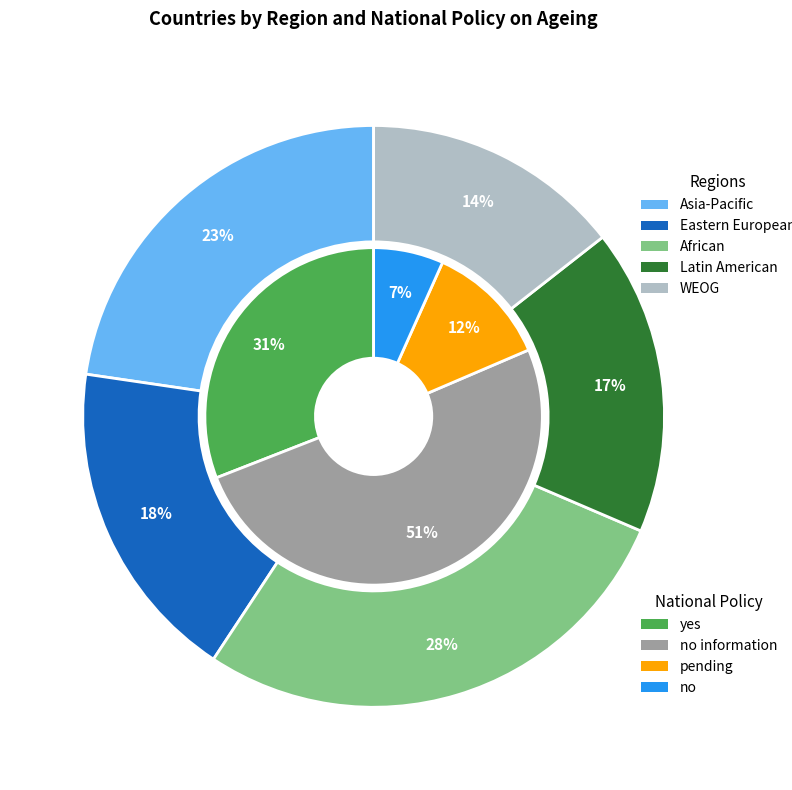

To the nearest percent, what portion does no represent?

7%